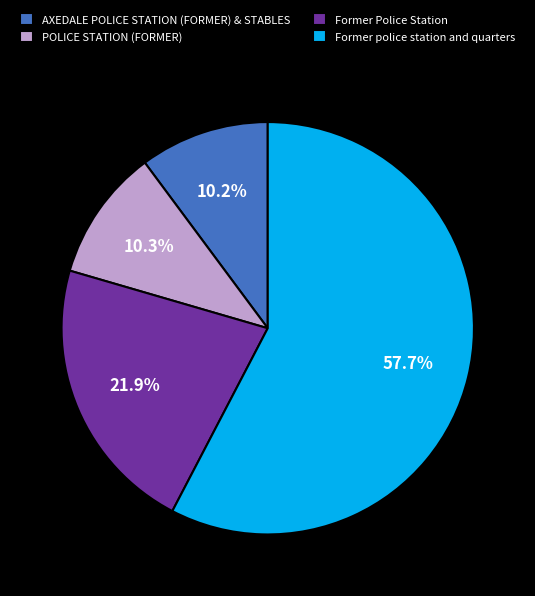

Count the number of slices in the pie.

4